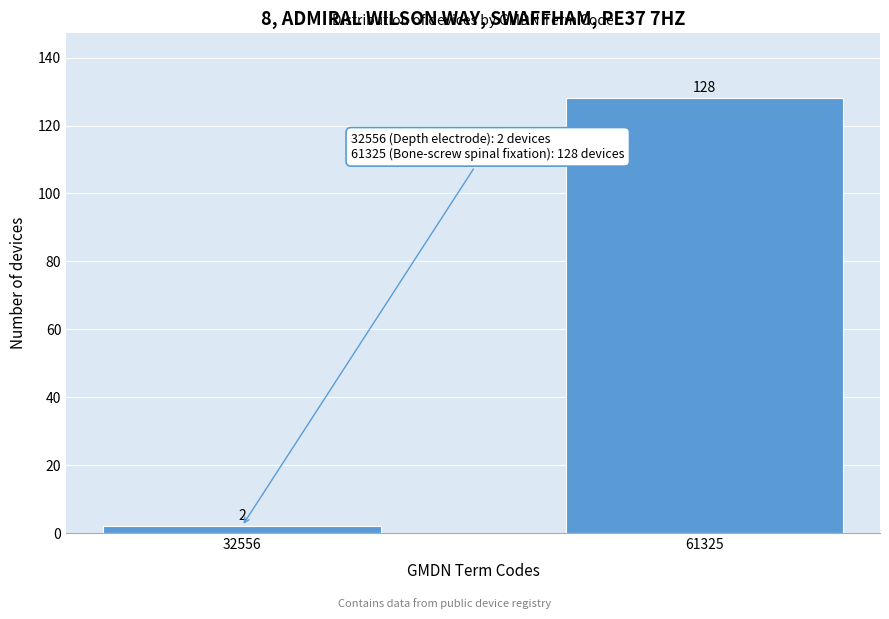

Reading left to right, what are all the values shown in this chart?

2	128